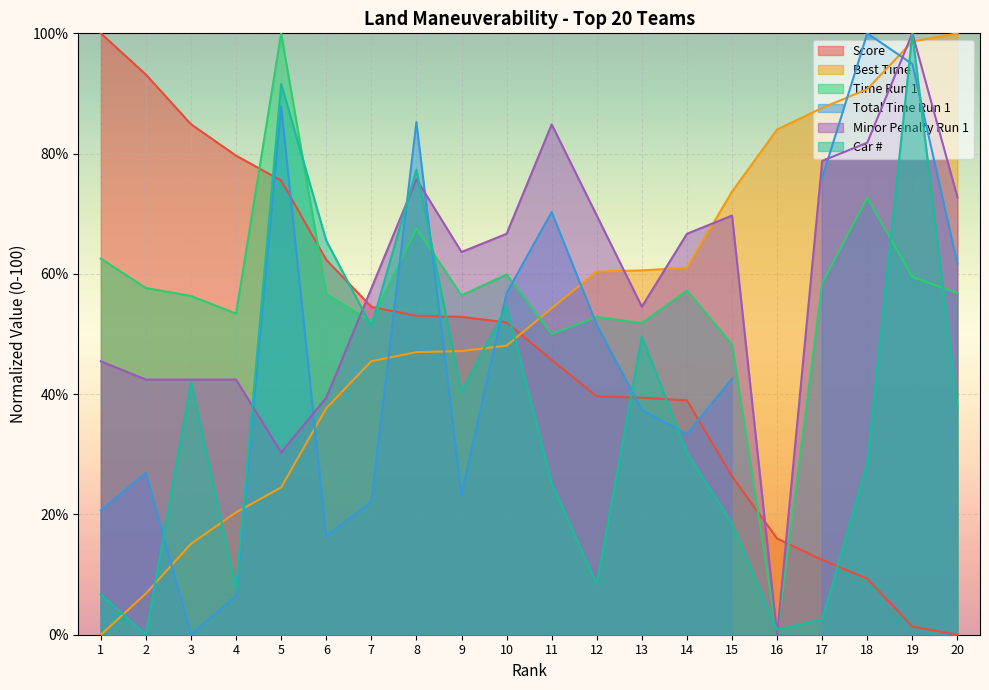

What is the value of the Car # point at the 16th from the left?

0.8